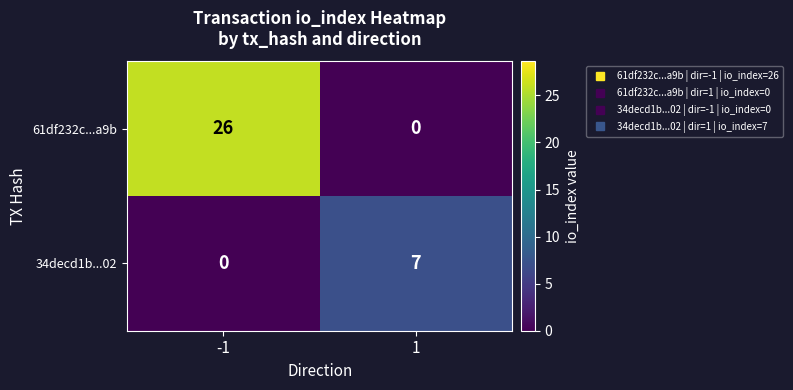

True or false: 61df232c...a9b has a value of 0 at 1.

True